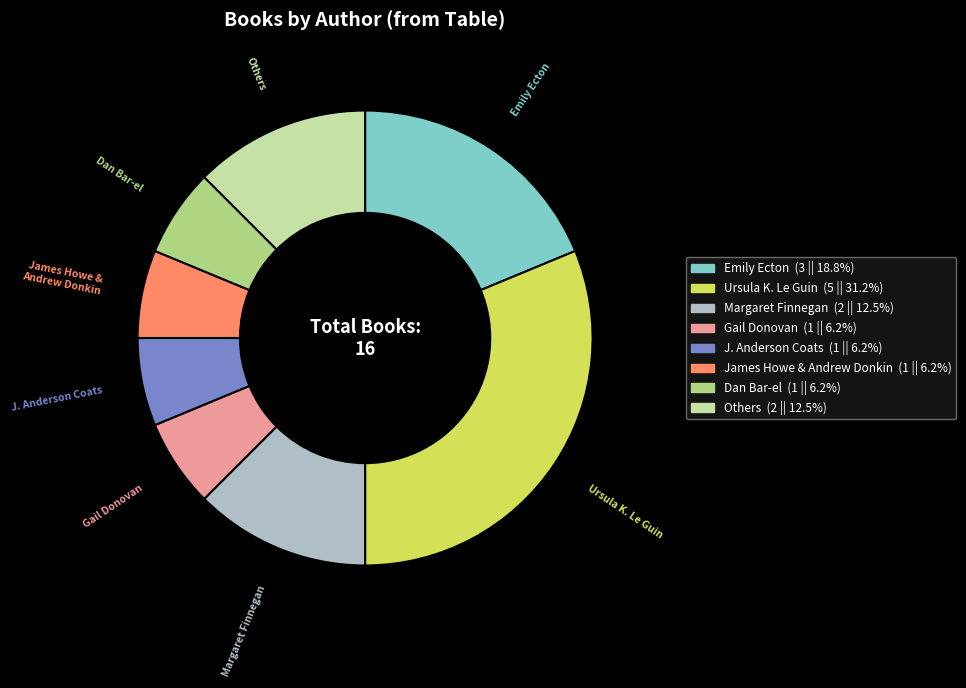

What is the largest slice in the pie chart?

Ursula K. Le Guin